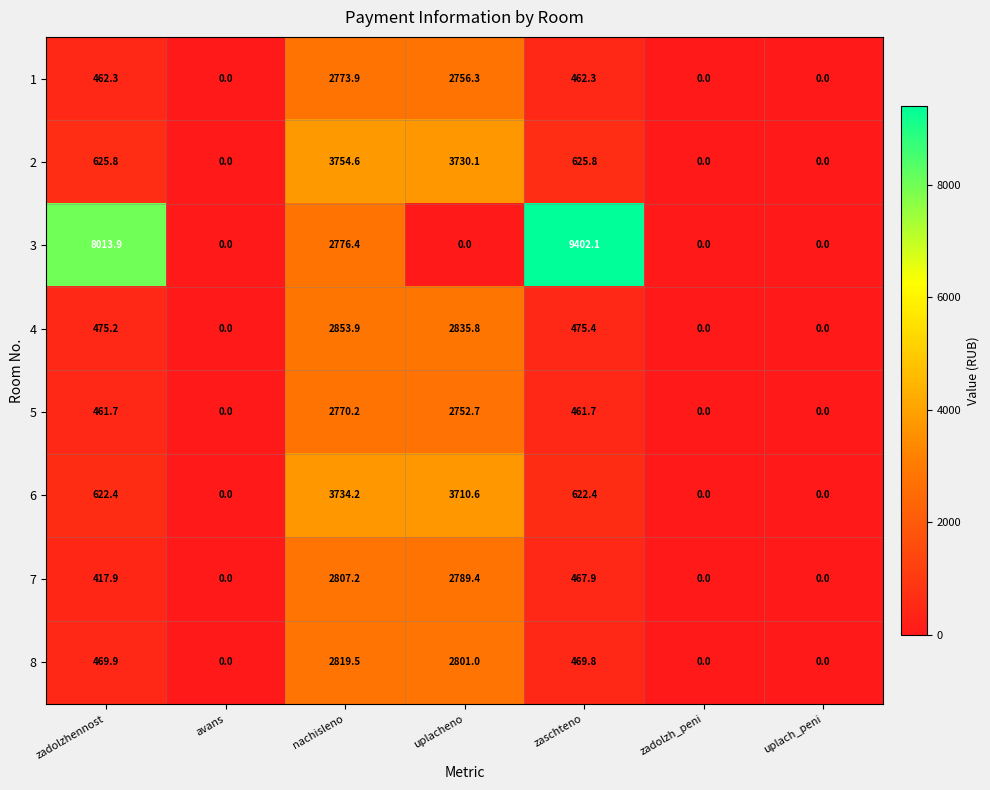

Which series has the largest range (max minus min)?

3